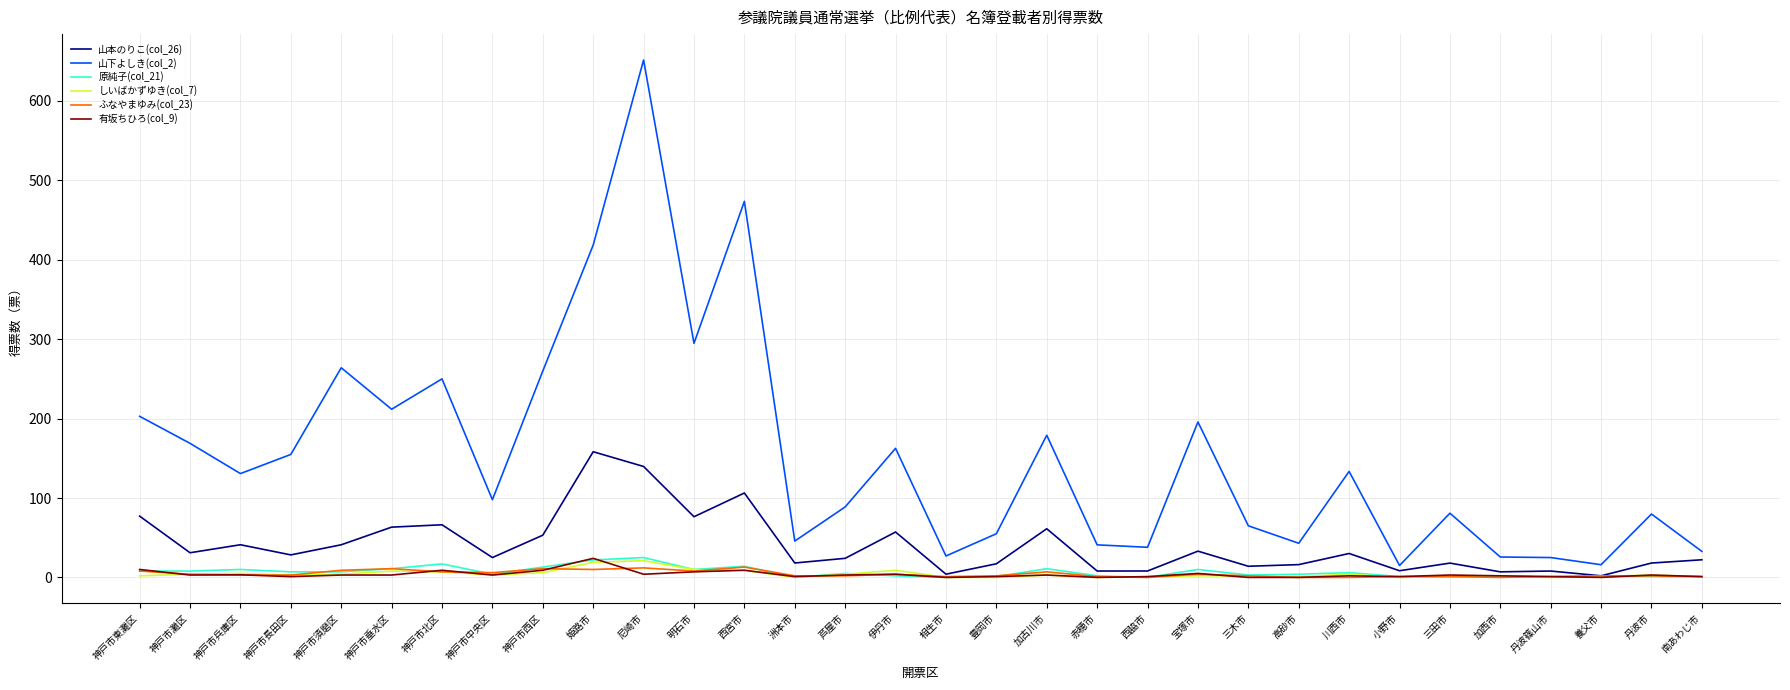

What are all the series names shown in the legend?

山本のりこ(col_26), 山下よしき(col_2), 原純子(col_21), しいばかずゆき(col_7), ふなやまゆみ(col_23), 有坂ちひろ(col_9)